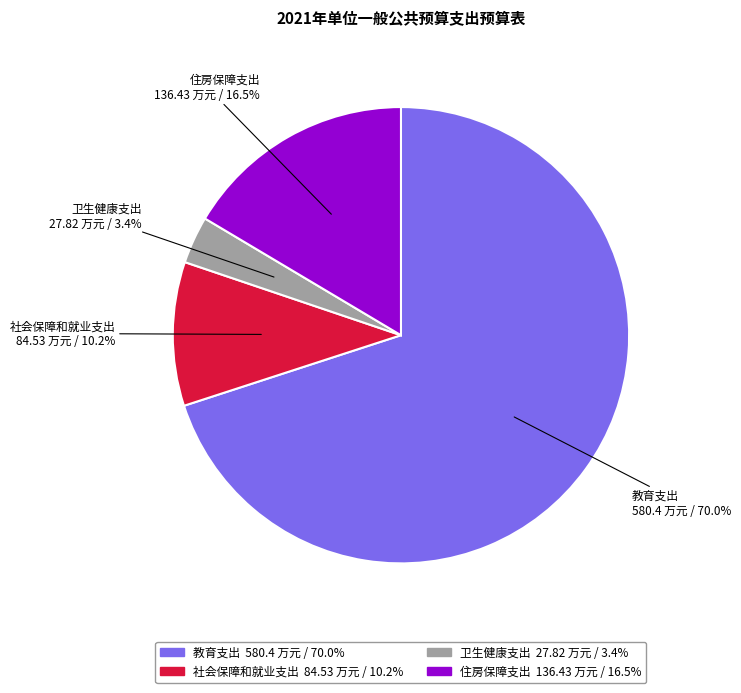

Which has a higher value, 教育支出 or 社会保障和就业支出?

教育支出